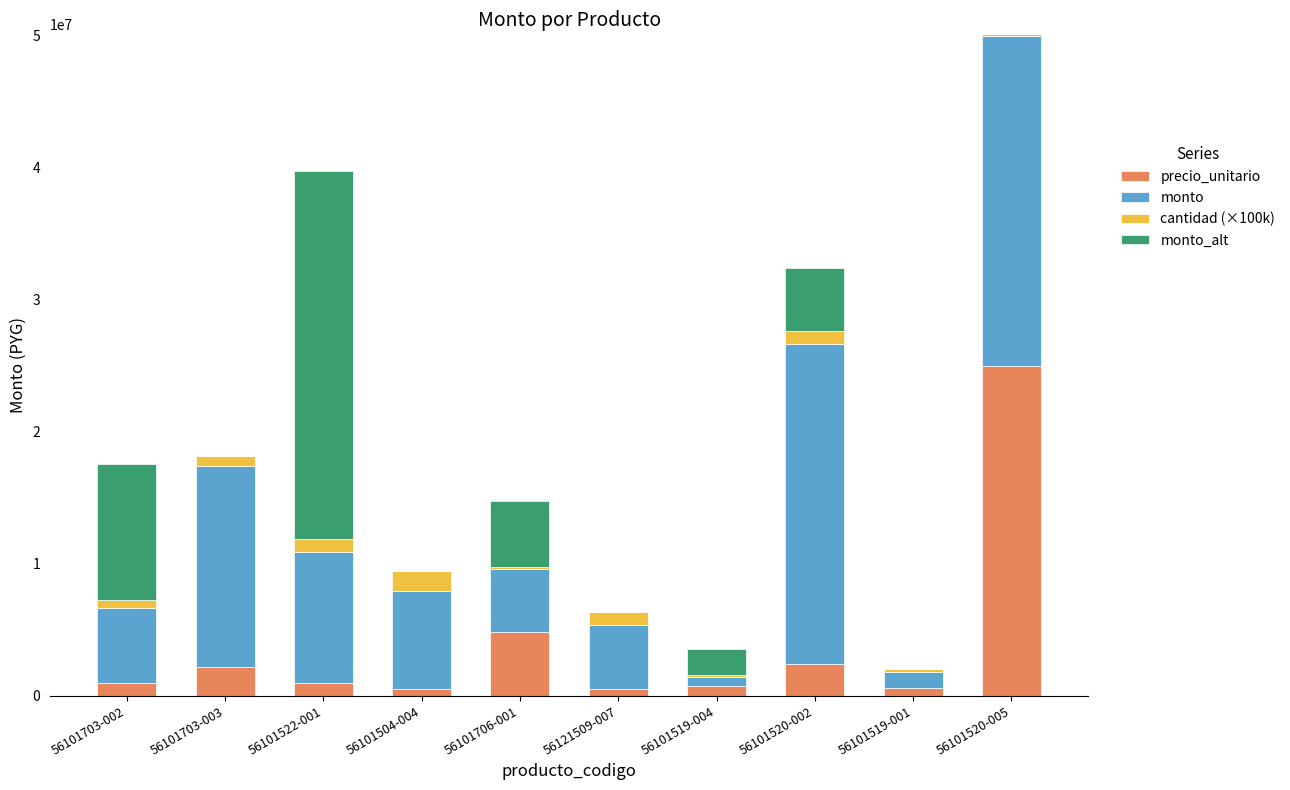

At which category is the sum across all series the highest?

56101520-005